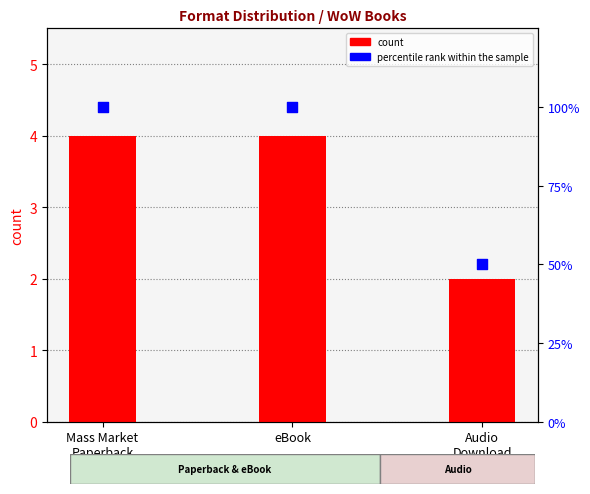

What are all the series names shown in the legend?

count, percentile rank within the sample